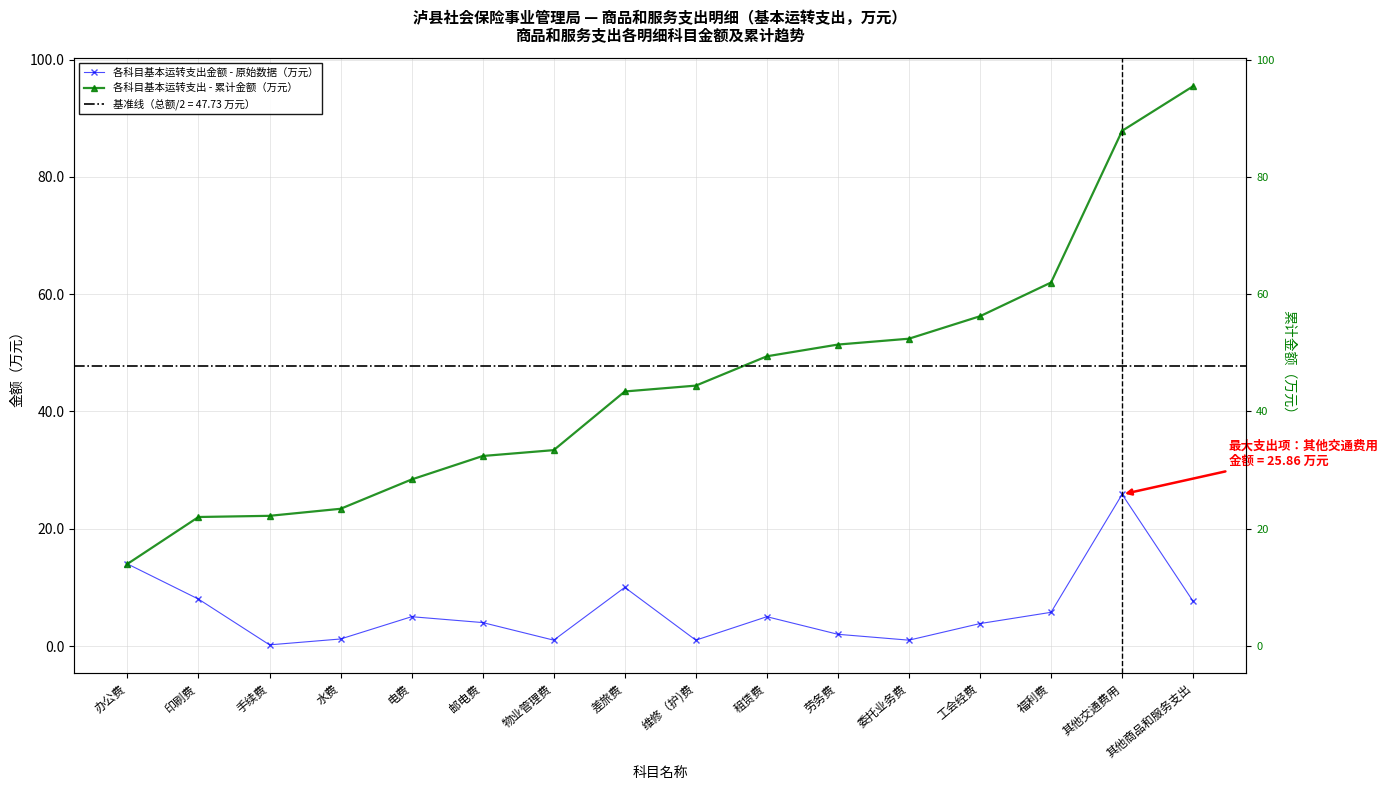

What is the value of the 各科目基本运转支出金额 - 原始数据（万元） point at the 5th from the left?

5.0